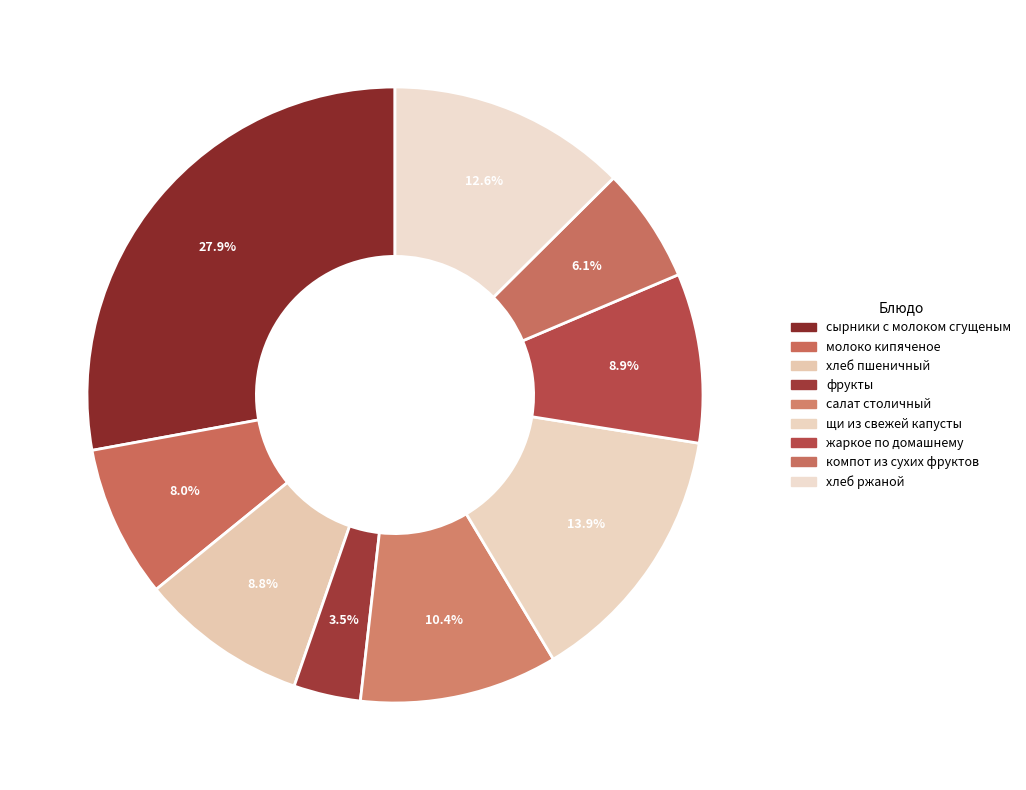

To the nearest percent, what is the combined percentage of хлеб пшеничный and компот из сухих фруктов?

15%